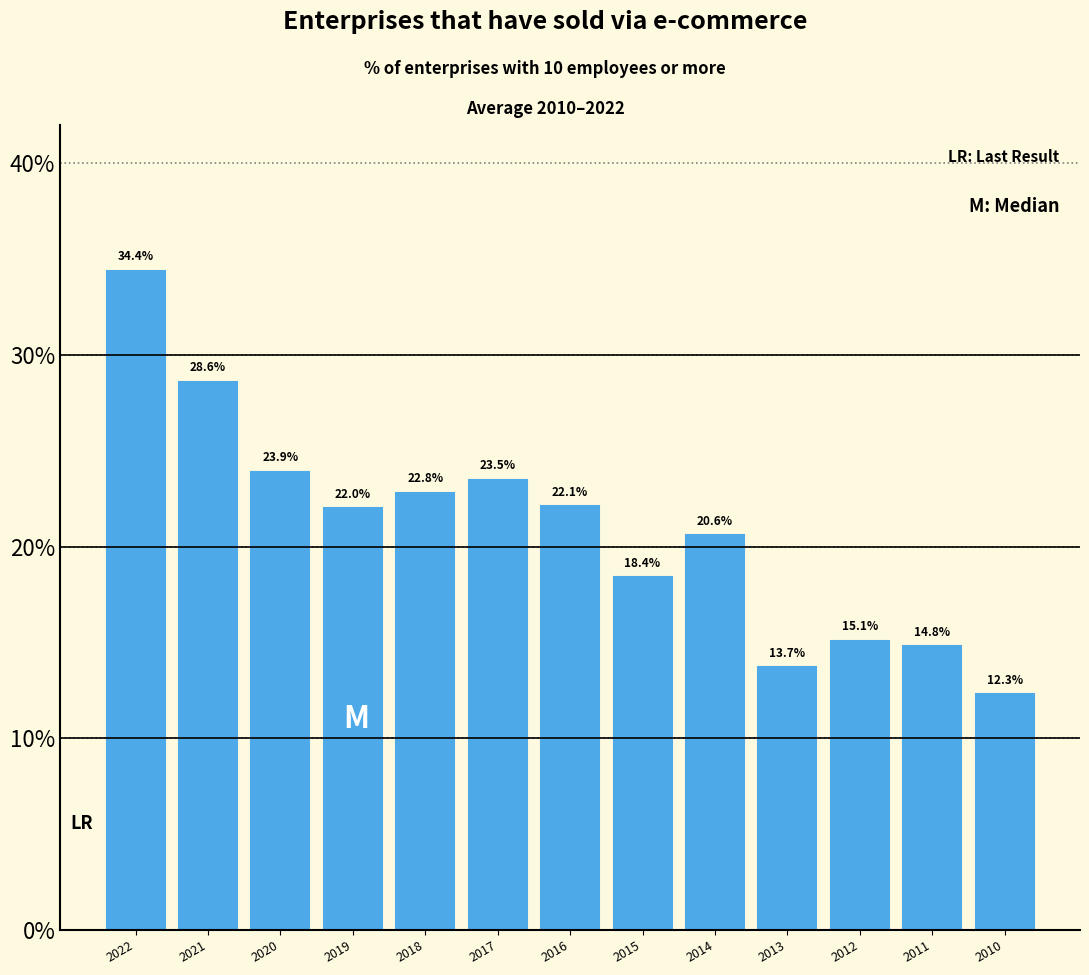

Reading right to left, transcribe all the data shown in this chart.

12.3	14.8	15.1	13.7	20.6	18.4	22.1	23.5	22.8	22.0	23.9	28.6	34.4